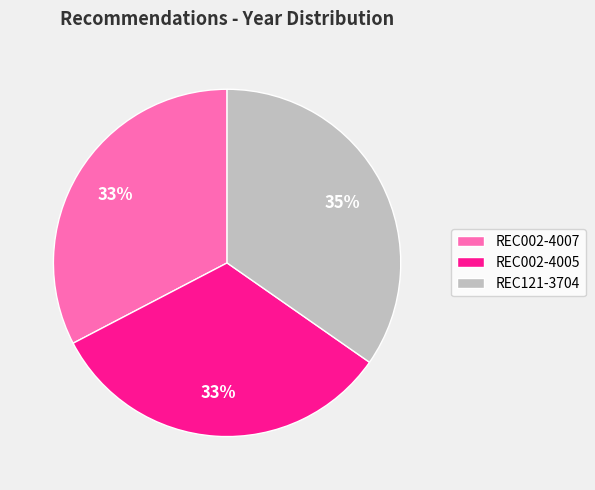

What is the ratio of the value at REC002-4007 to the value at REC002-4005?

1.0